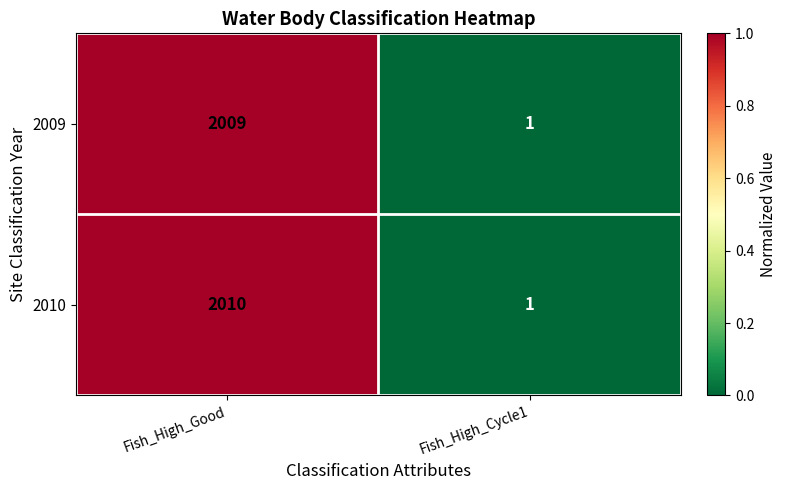

Count the number of categories in the chart.

2